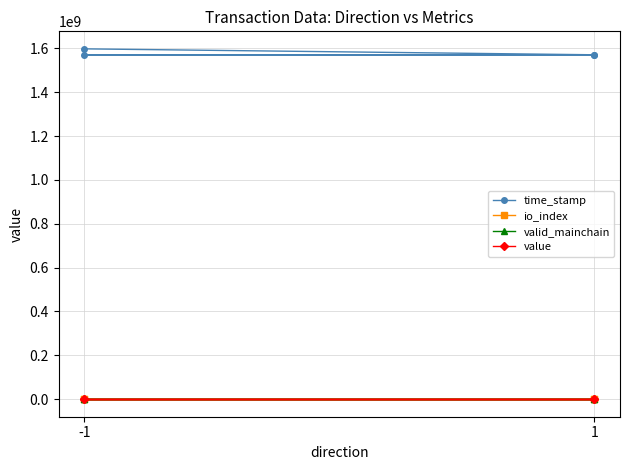

Rank the series by their maximum value, from lowest to highest.

valid_mainchain, value, io_index, time_stamp